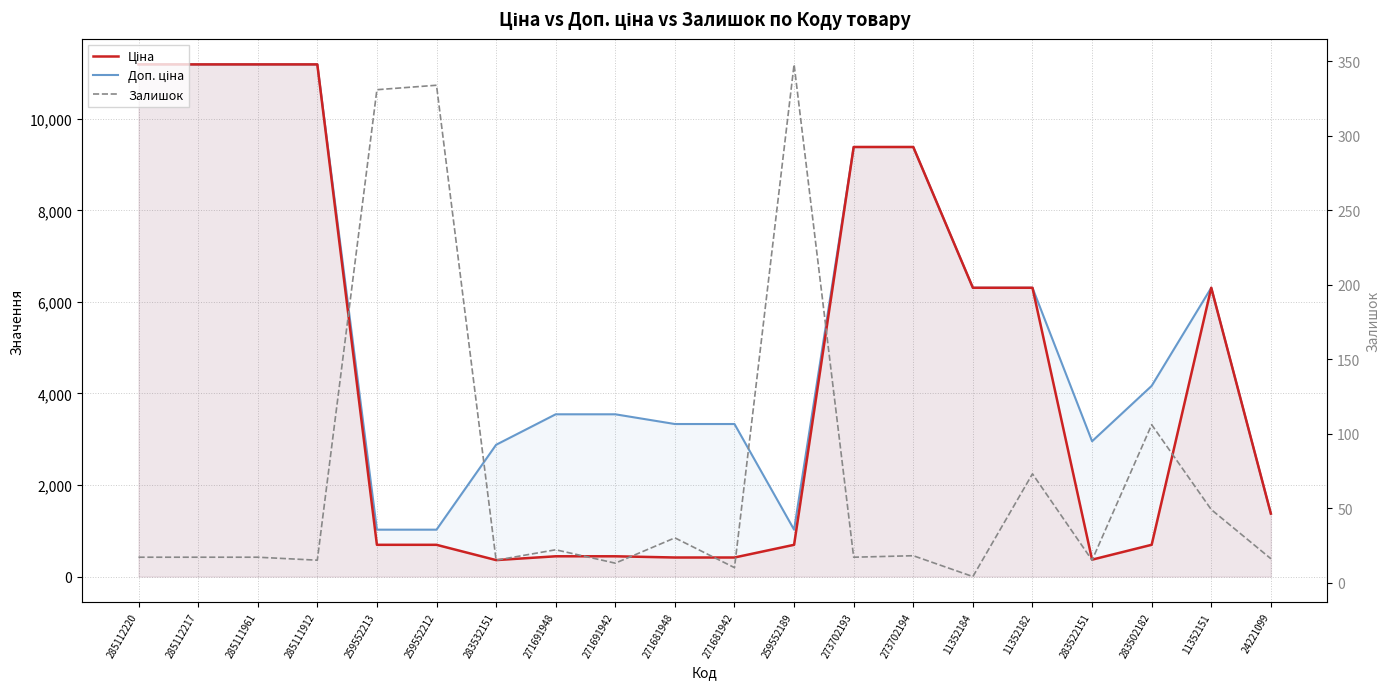

What is the label of the 20th point from the right?

285112220